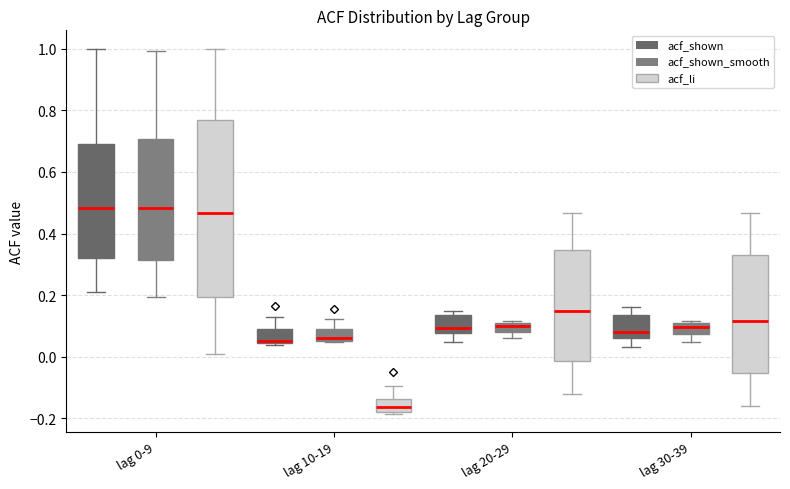

Which box's median line is the lowest?

lag 10-19 (acf_li)